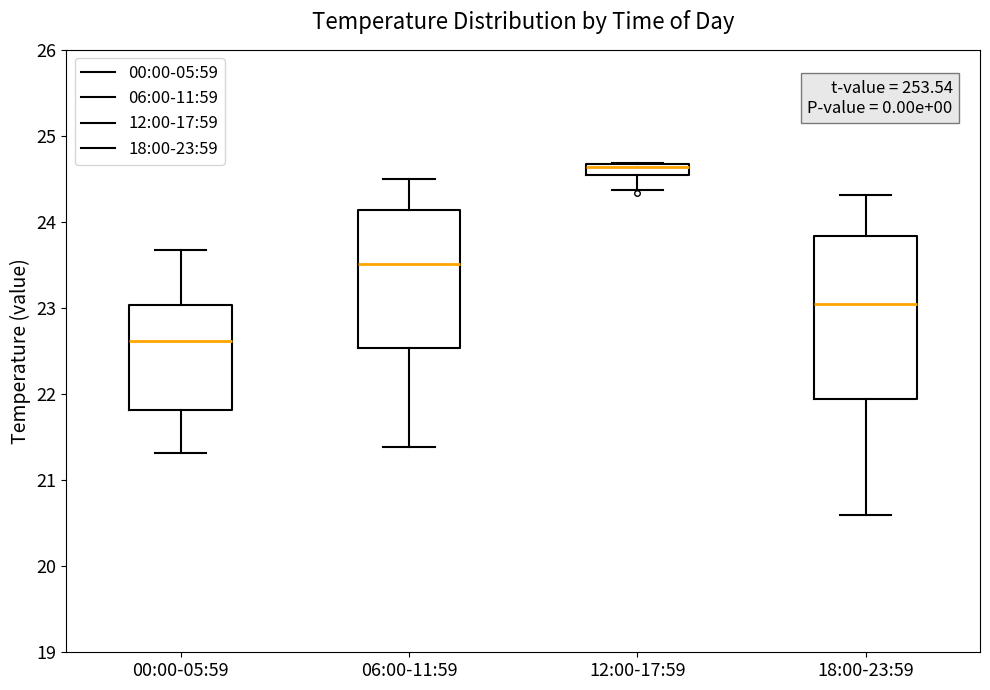

Where is the upper edge of the box for 18:00-23:59 on the y-axis? The values are not printed on the chart, so give them approximately, as read against the axis.

23.8